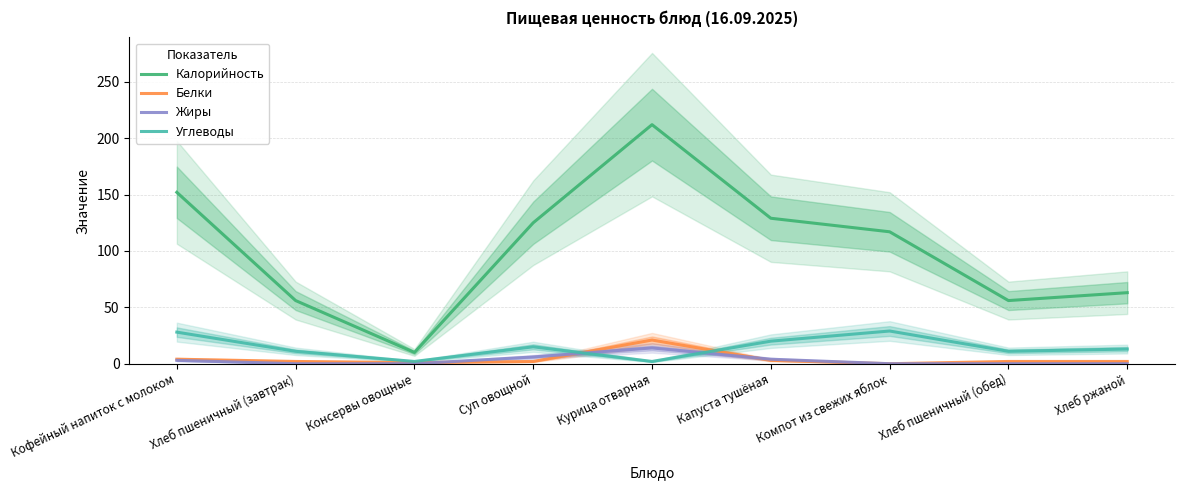

How many values in the Углеводы series exceed 13?

4